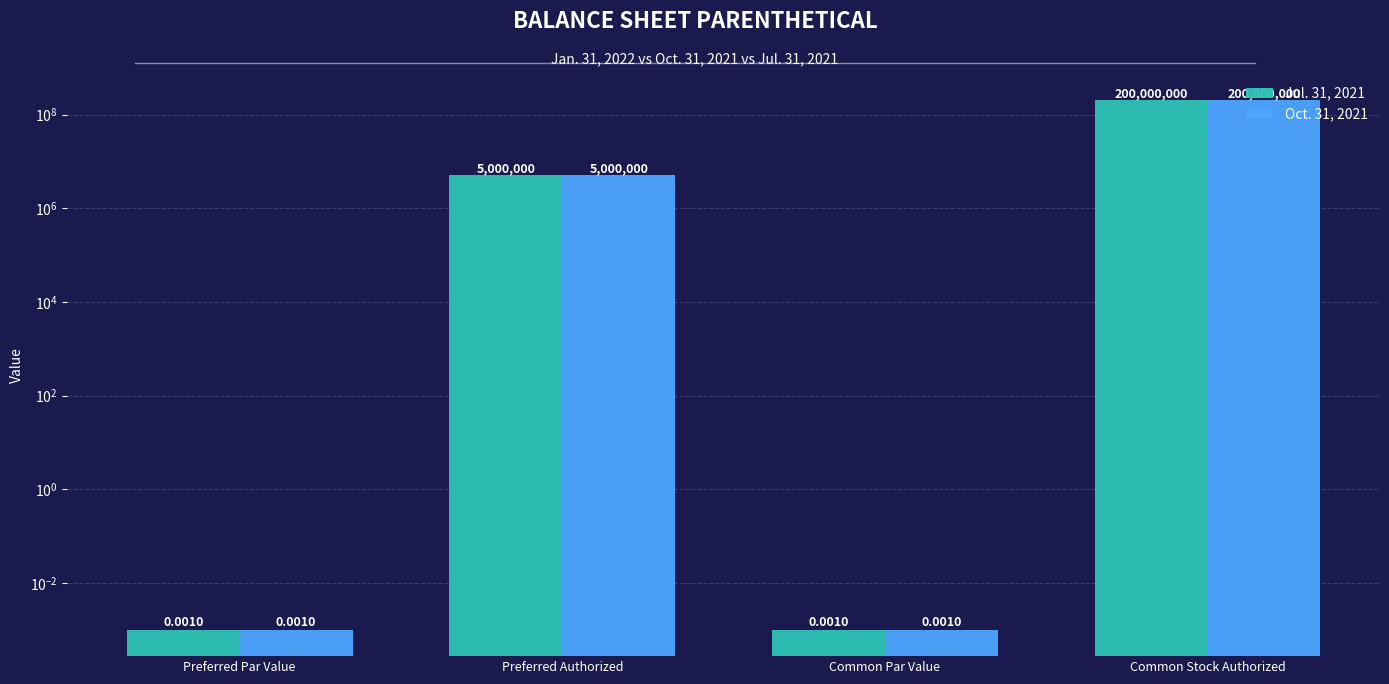

What is the label of the 4th bar from the left?

Common Stock Authorized